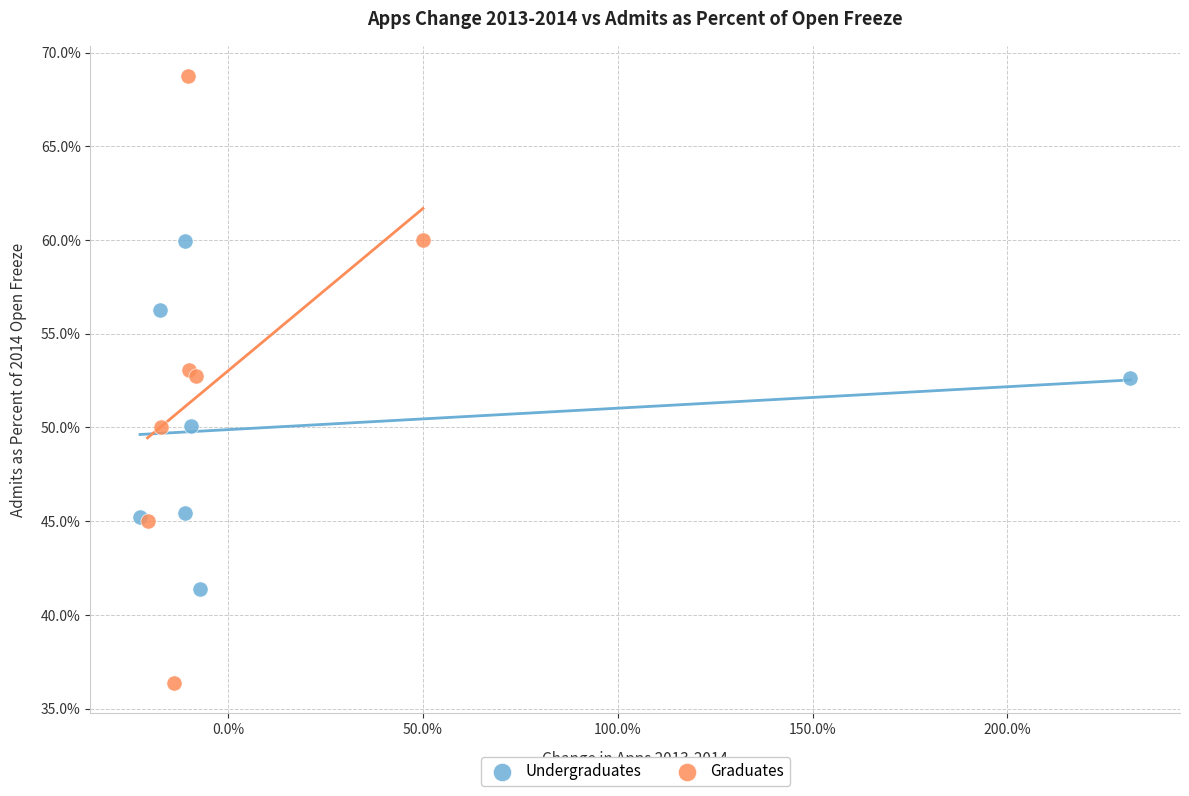

Which series reaches the maximum Y coordinate?

Graduates